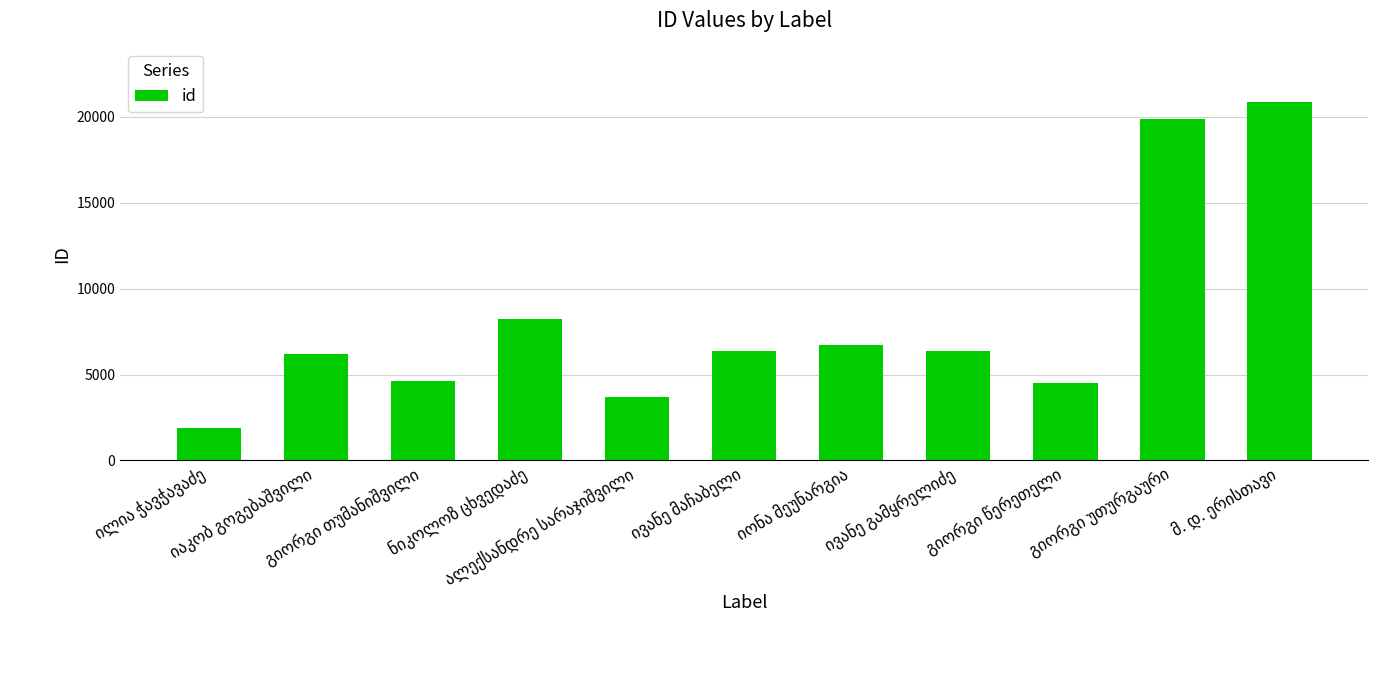

What is the difference between the maximum and minimum values?

19007